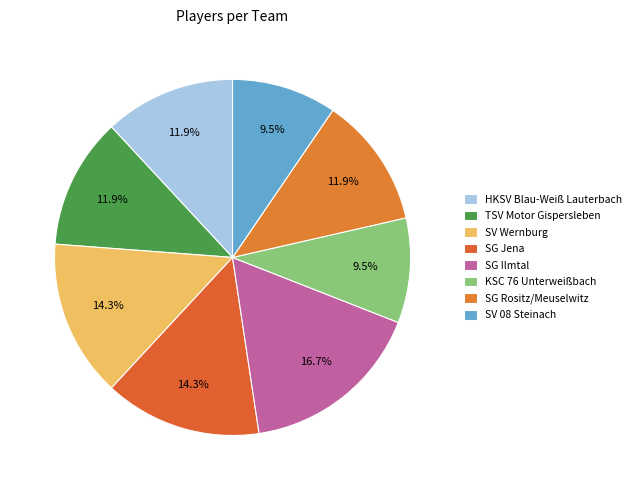

Do SV 08 Steinach and HKSV Blau-Weiß Lauterbach together represent more than half of the pie?

No